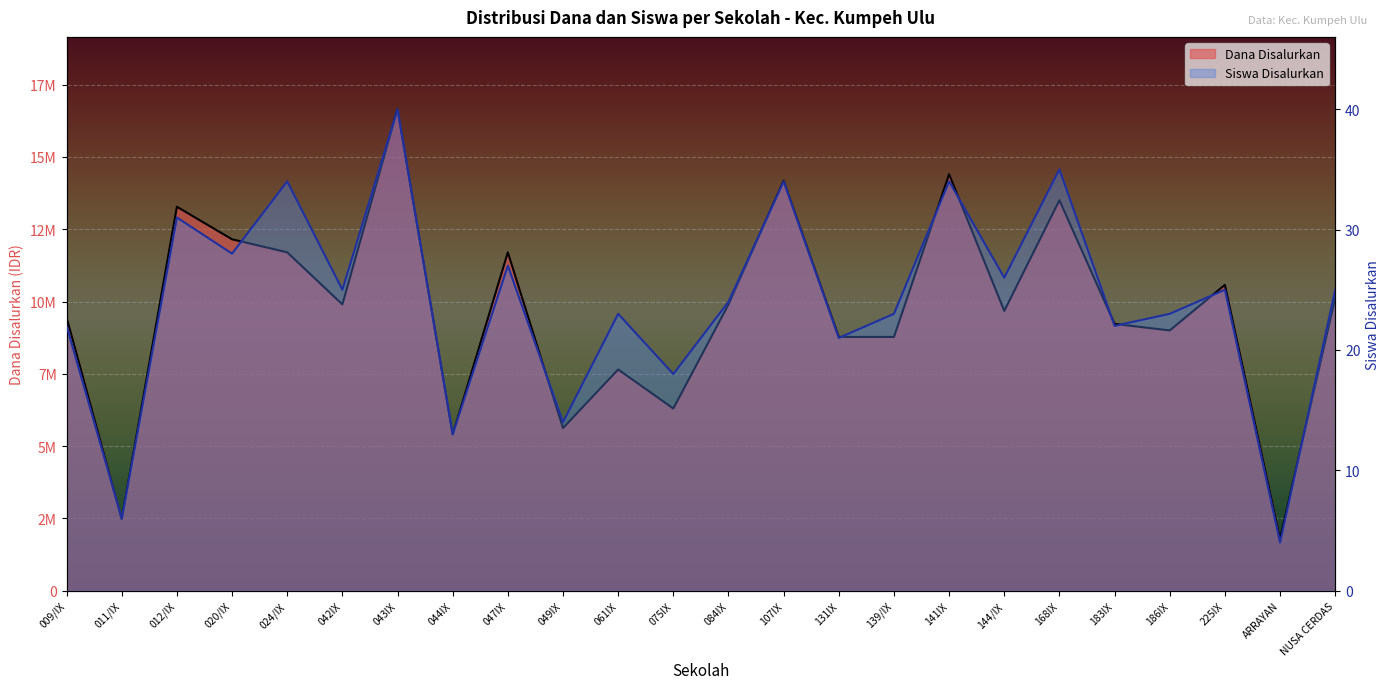

True or false: Siswa Disalurkan and Dana Disalurkan cross at least once.

False